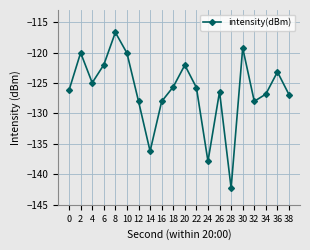

How many lines are shown in the chart?

1